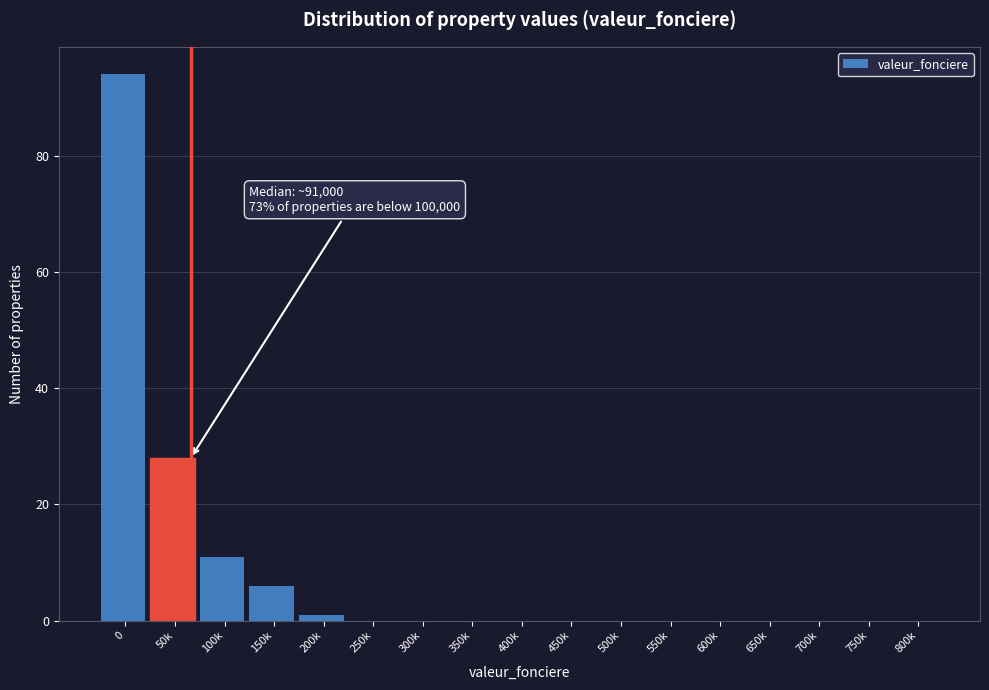

Reading left to right, extract all data points from this chart.

0=94	50k=28	100k=11	150k=6	200k=1	250k=0	300k=0	350k=0	400k=0	450k=0	500k=0	550k=0	600k=0	650k=0	700k=0	750k=0	800k=0